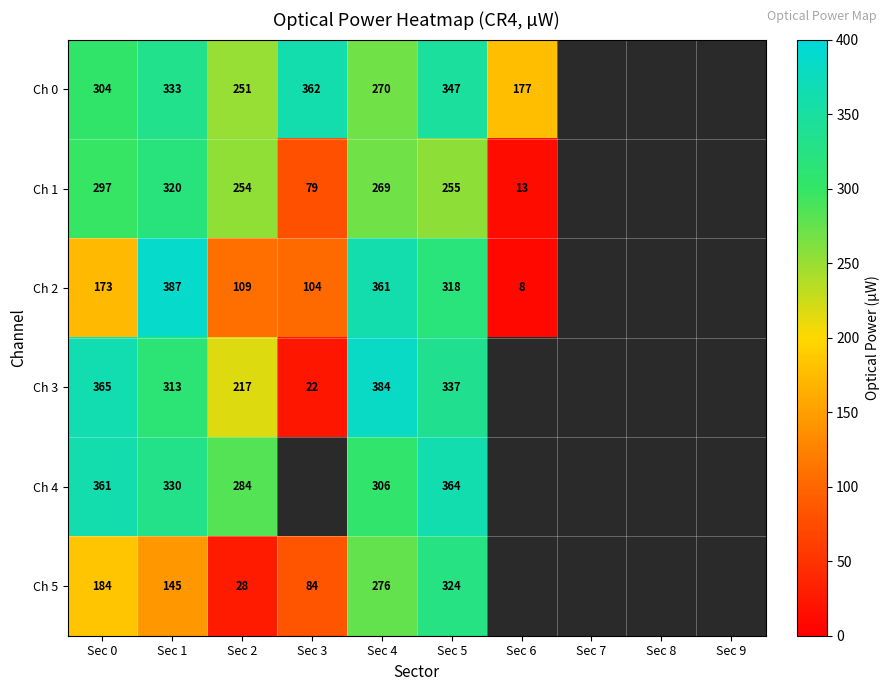

What is the spread (max minus min) of values at Sec 5?

109